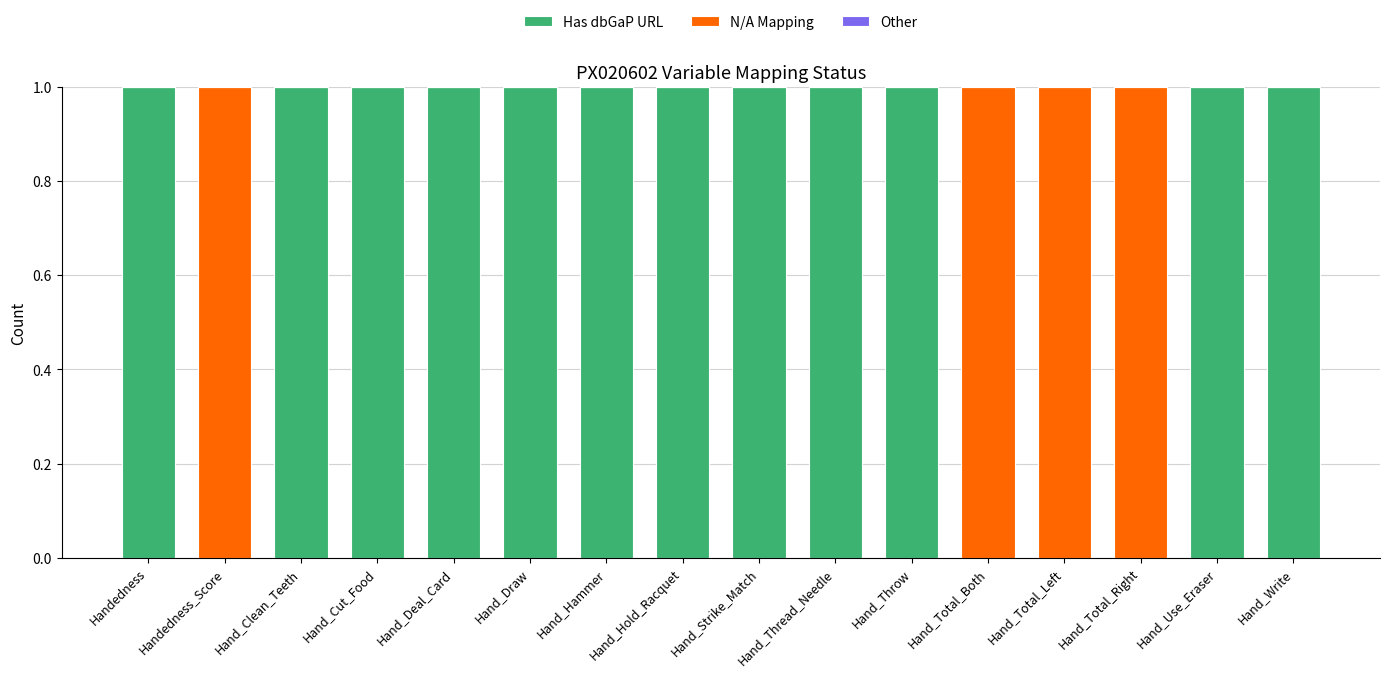

True or false: Has dbGaP URL has a value of 1 at Handedness.

True